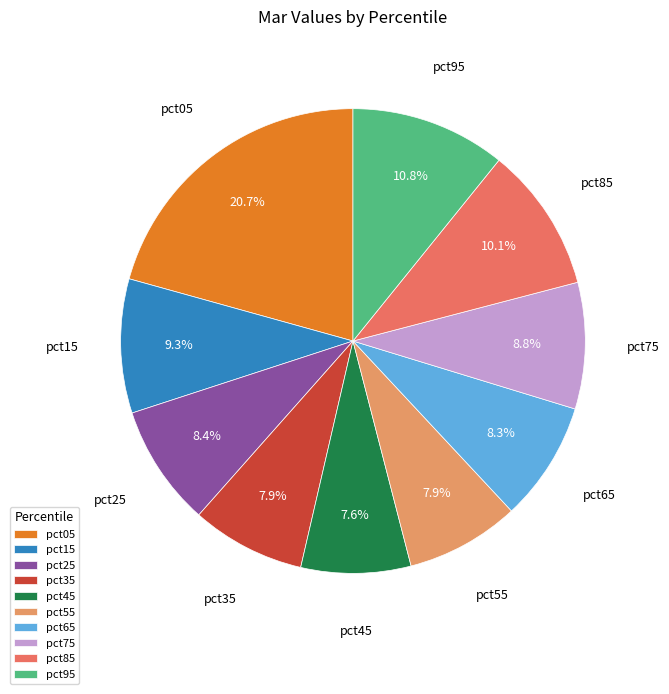

Is there a majority slice in this chart?

No